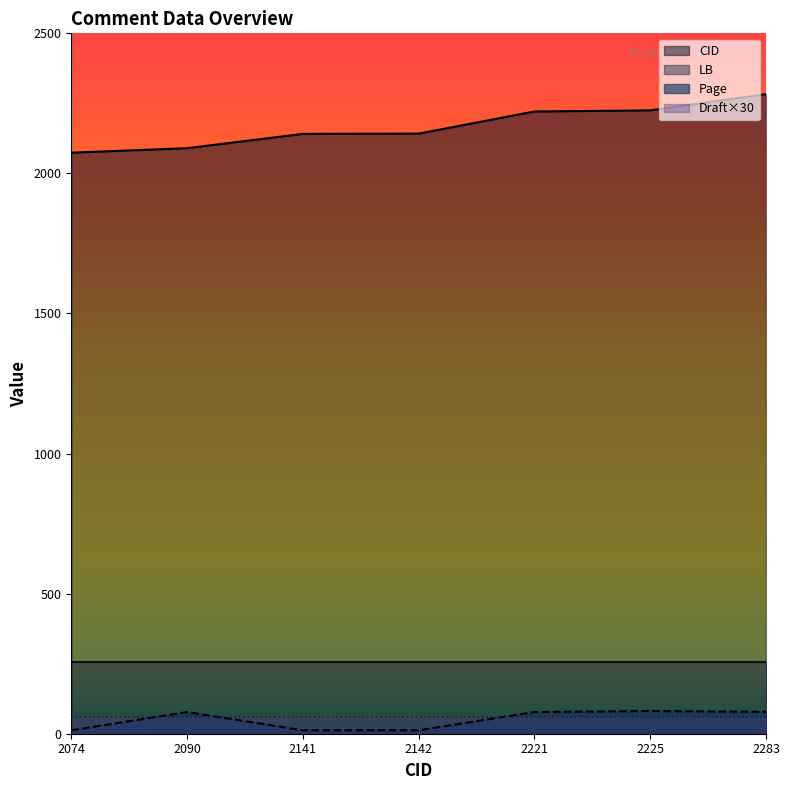

At which label does CID first exceed 2142?

2221